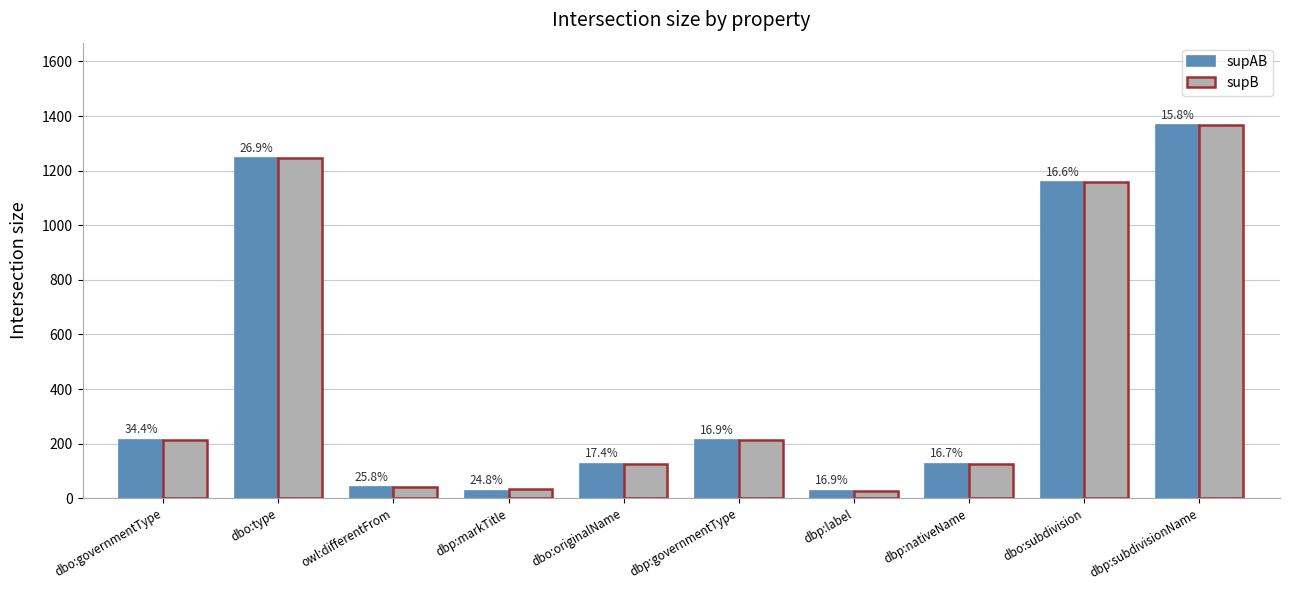

What is the total value across all series at dbp:nativeName?

254